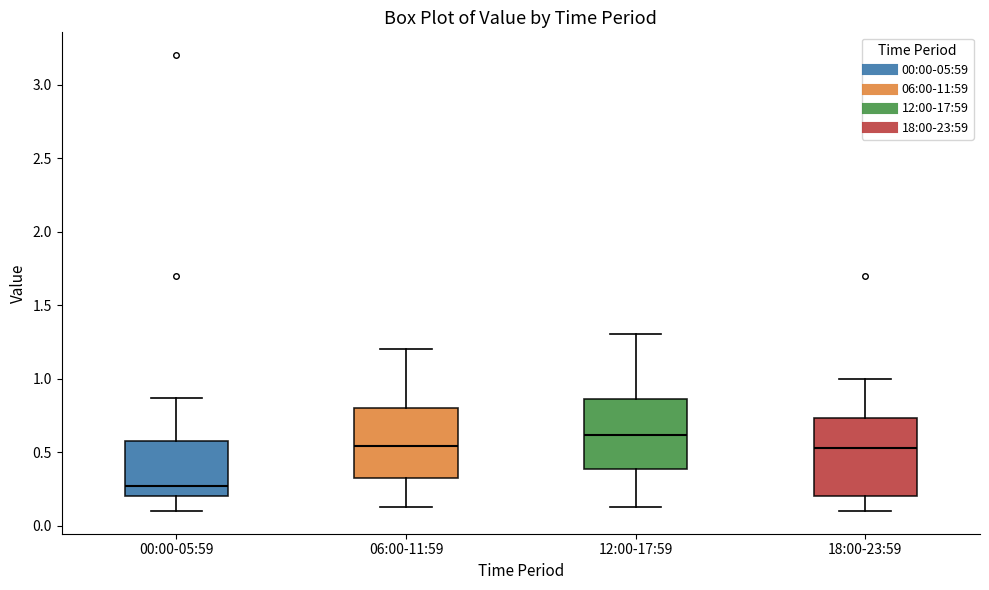

Comparing the boxes themselves (not the whiskers), which one is the tallest?

18:00-23:59